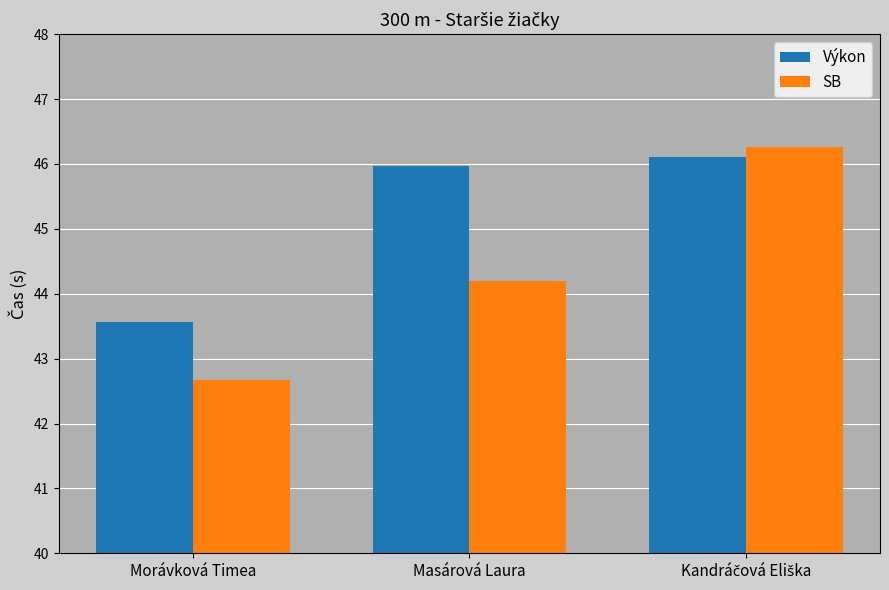

What is the minimum value for Výkon?

43.6